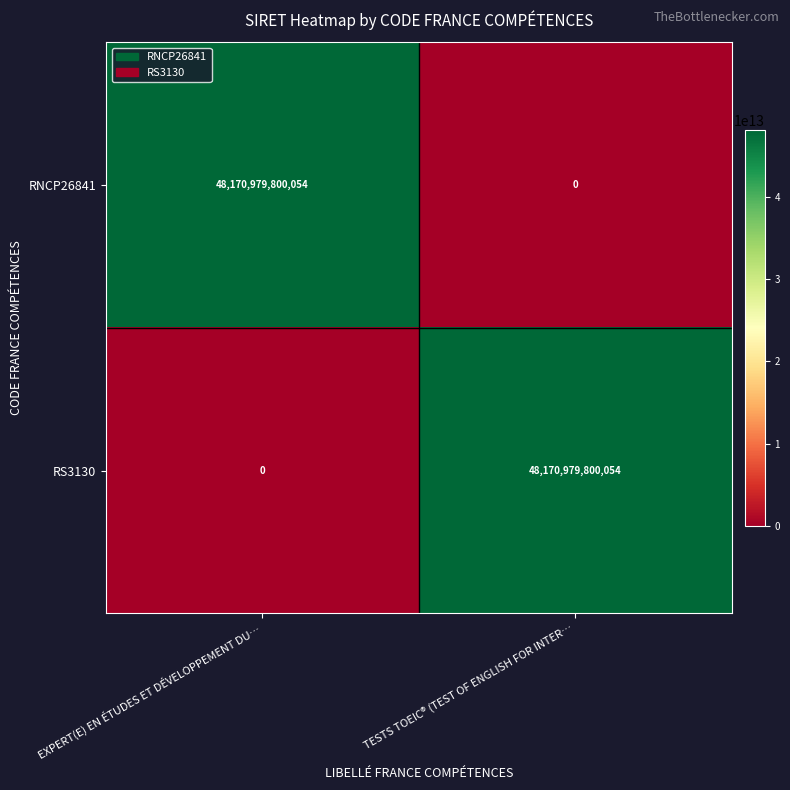

Which category has the highest value in the RNCP26841 series?

EXPERT(E) EN ÉTUDES ET DÉVELOPPEMENT DU…